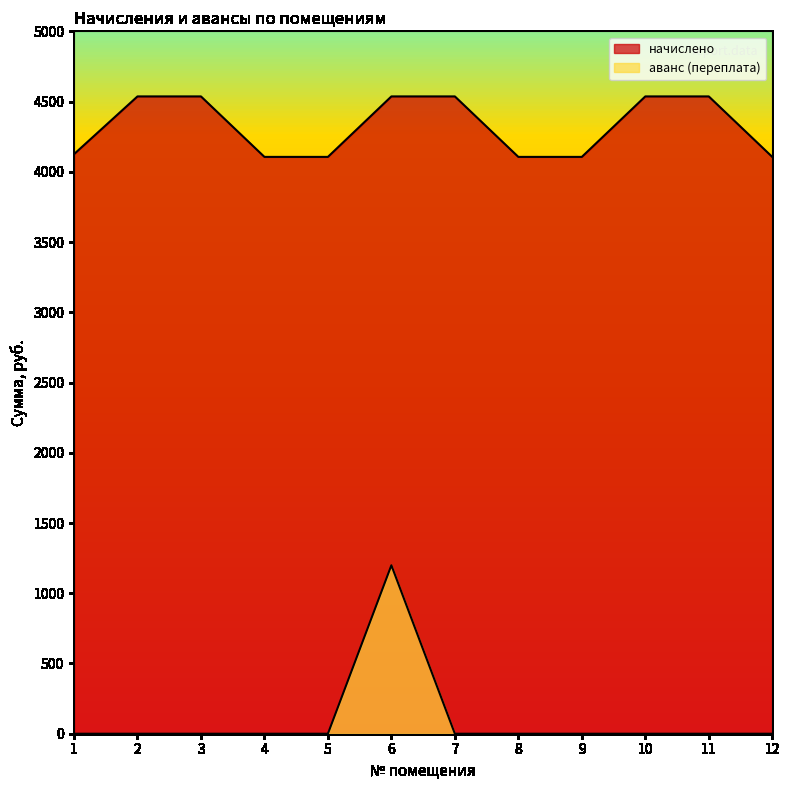

Does the chart have visible grid lines?

No